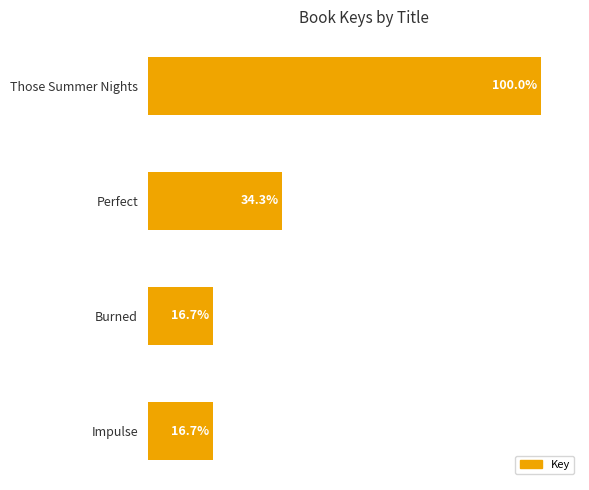

At which label is the value closest to 58?

Perfect